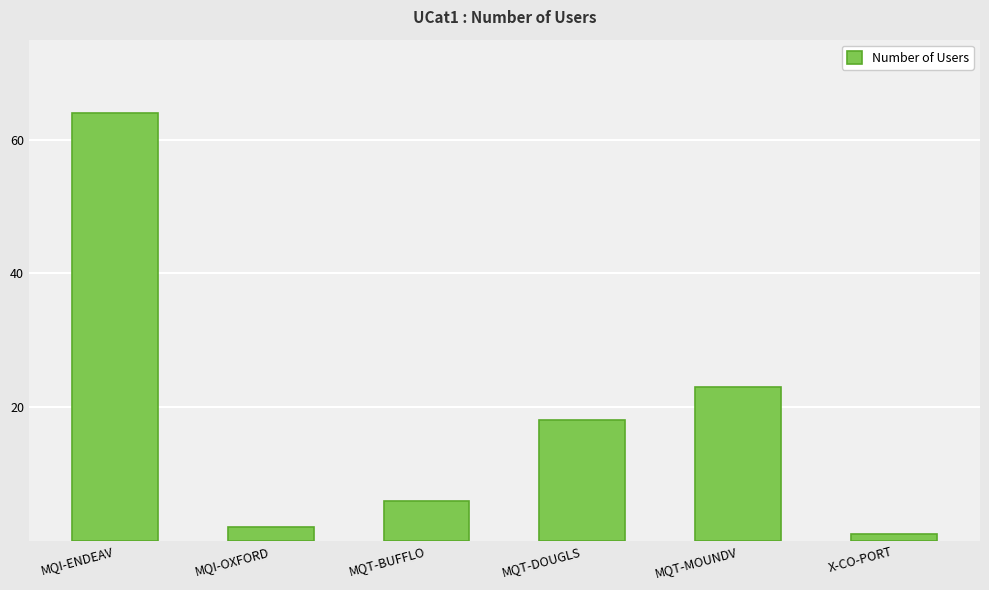

What is the label of the 1st bar from the right?

X-CO-PORT